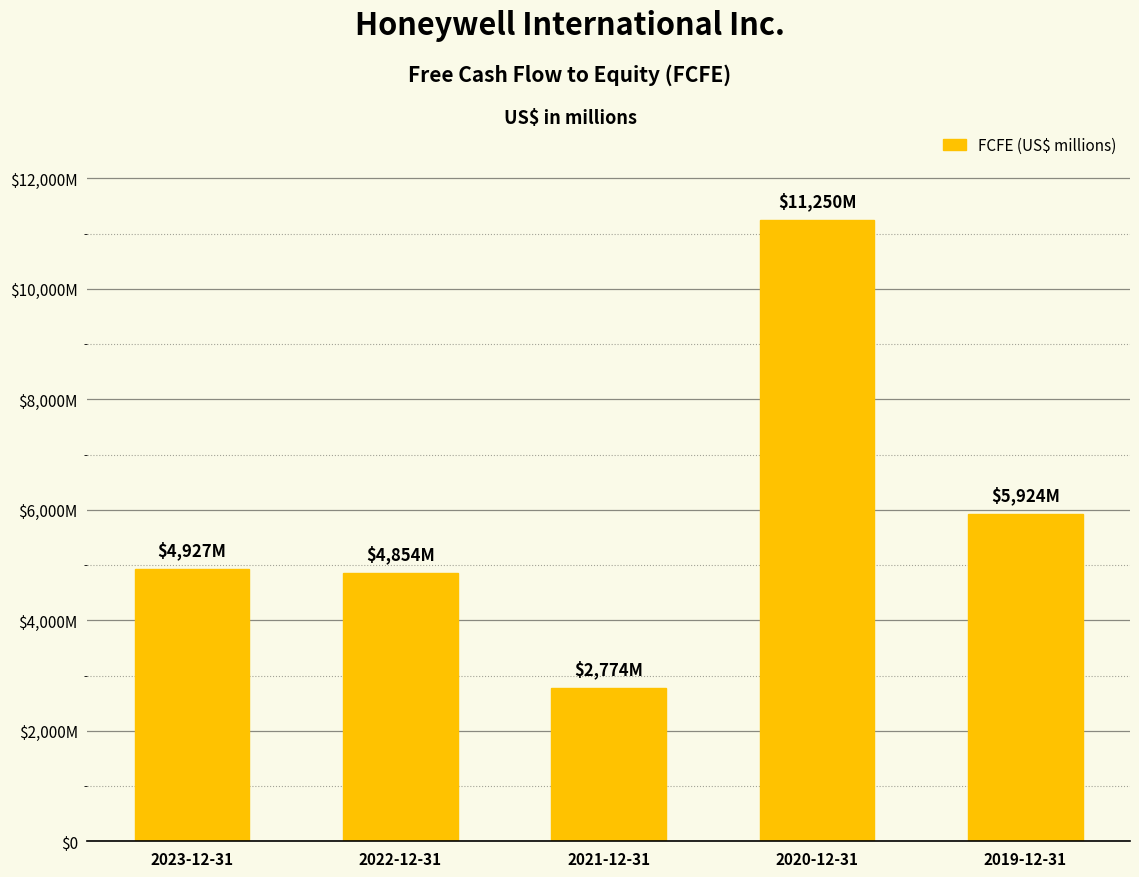

What is the average value?

5946